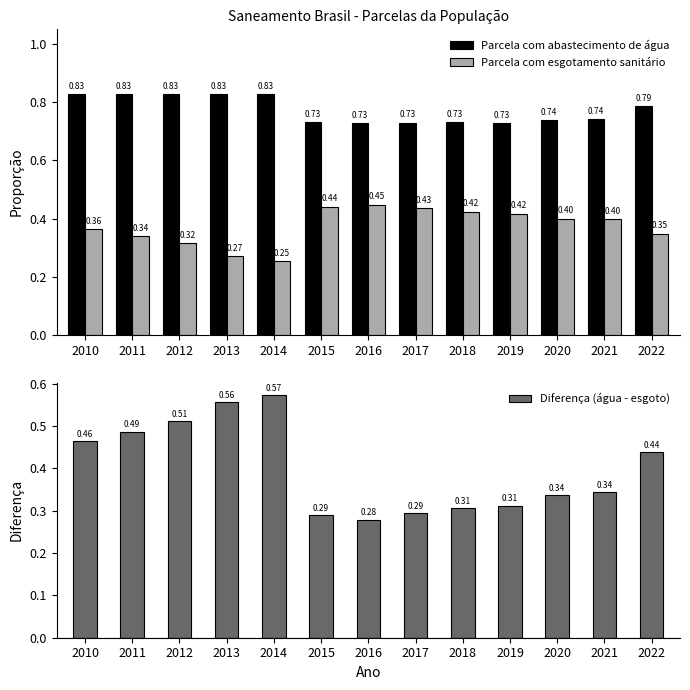

What is the average value of the Diferença (água - esgoto) series?

0.4